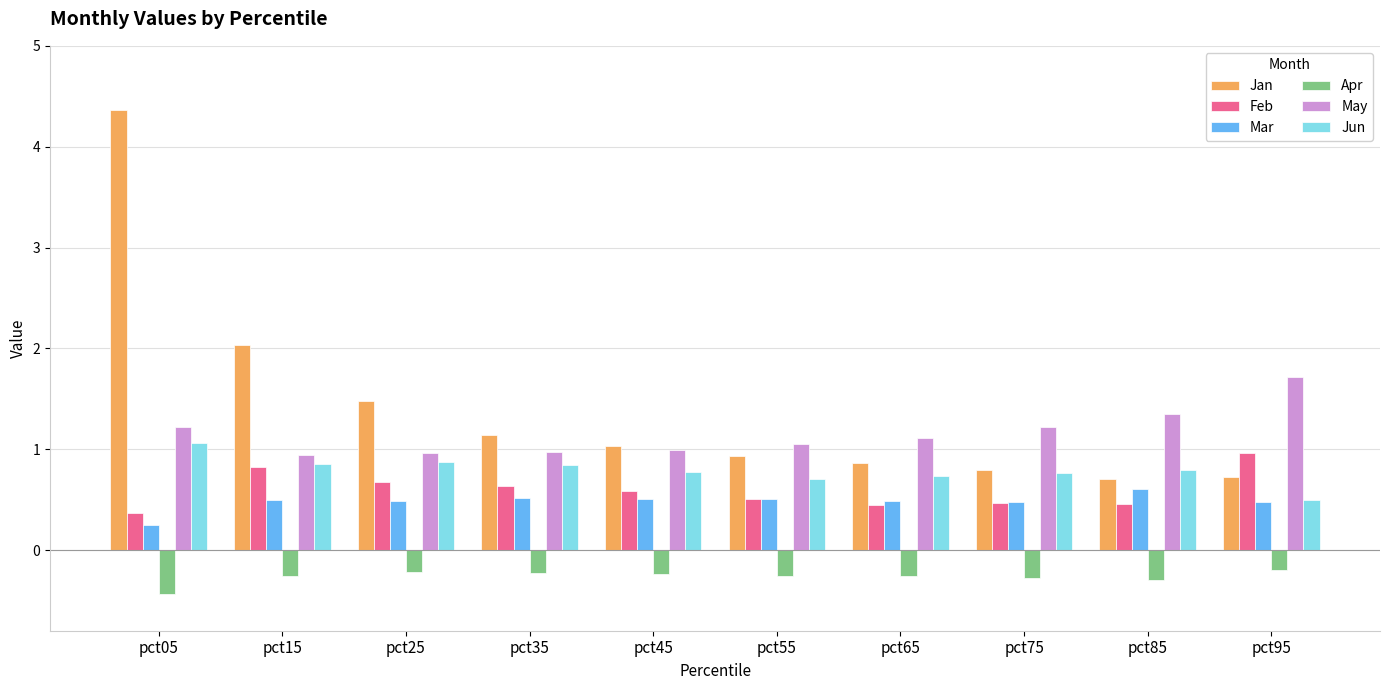

How many bars are there in each group?

6